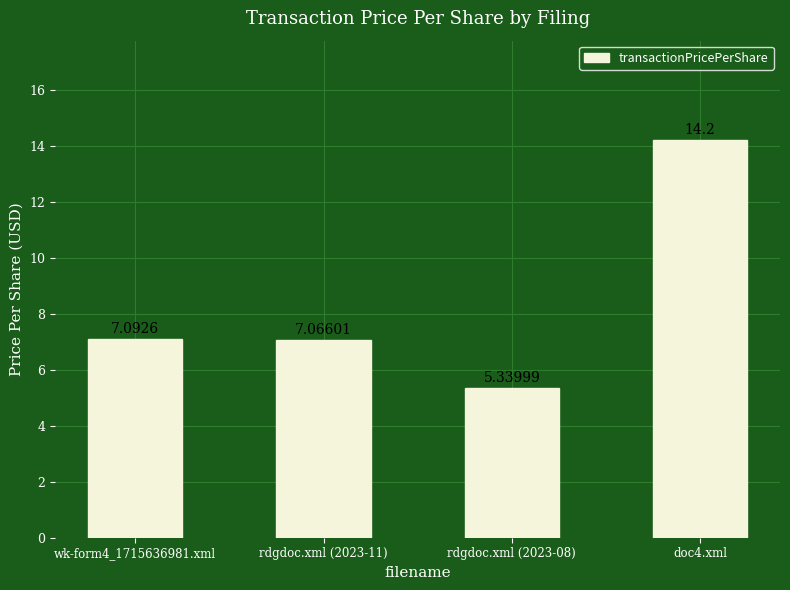

Are the bars grouped side by side (vs. stacked)?

No